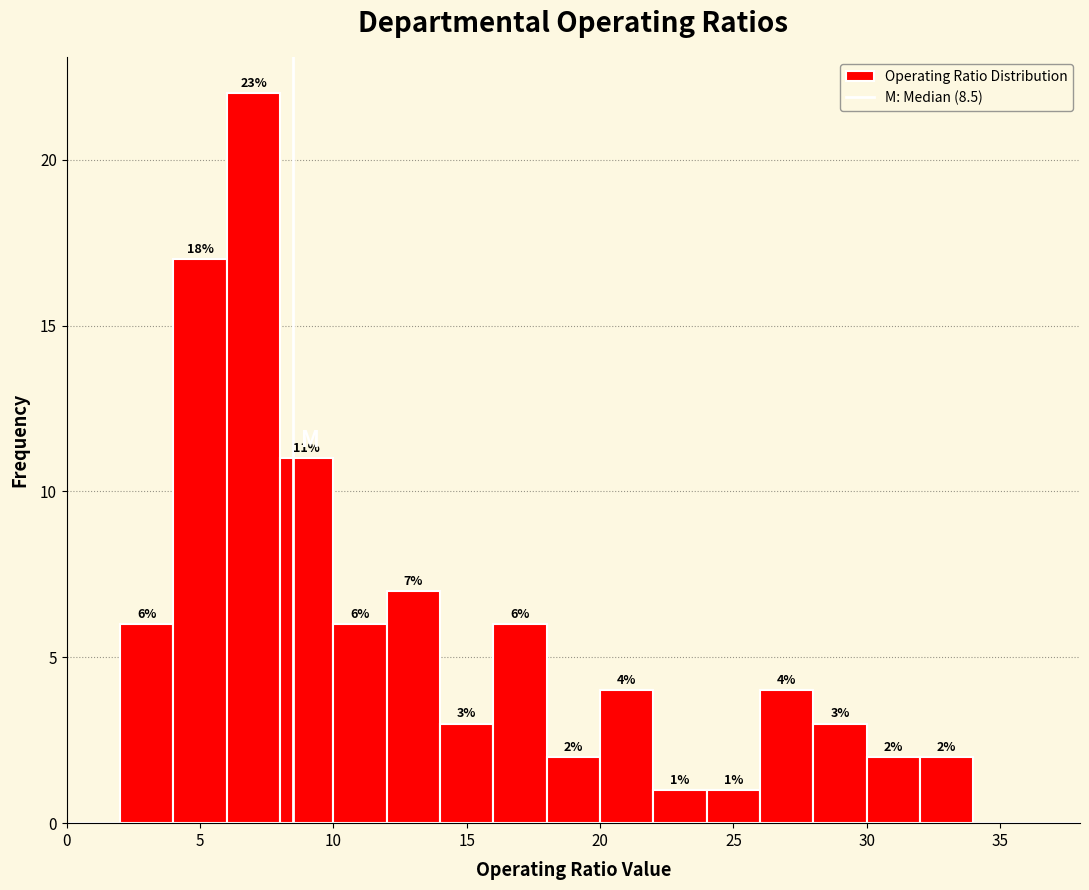

Which range on the x-axis has the tallest bar?

6 to 8